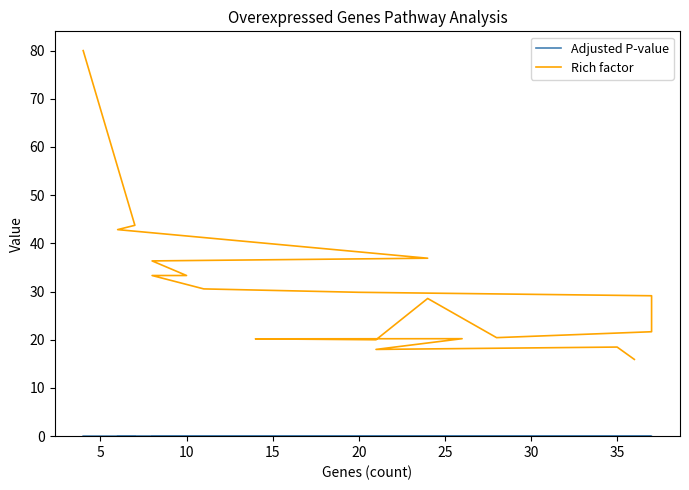

How many lines are shown in the chart?

2